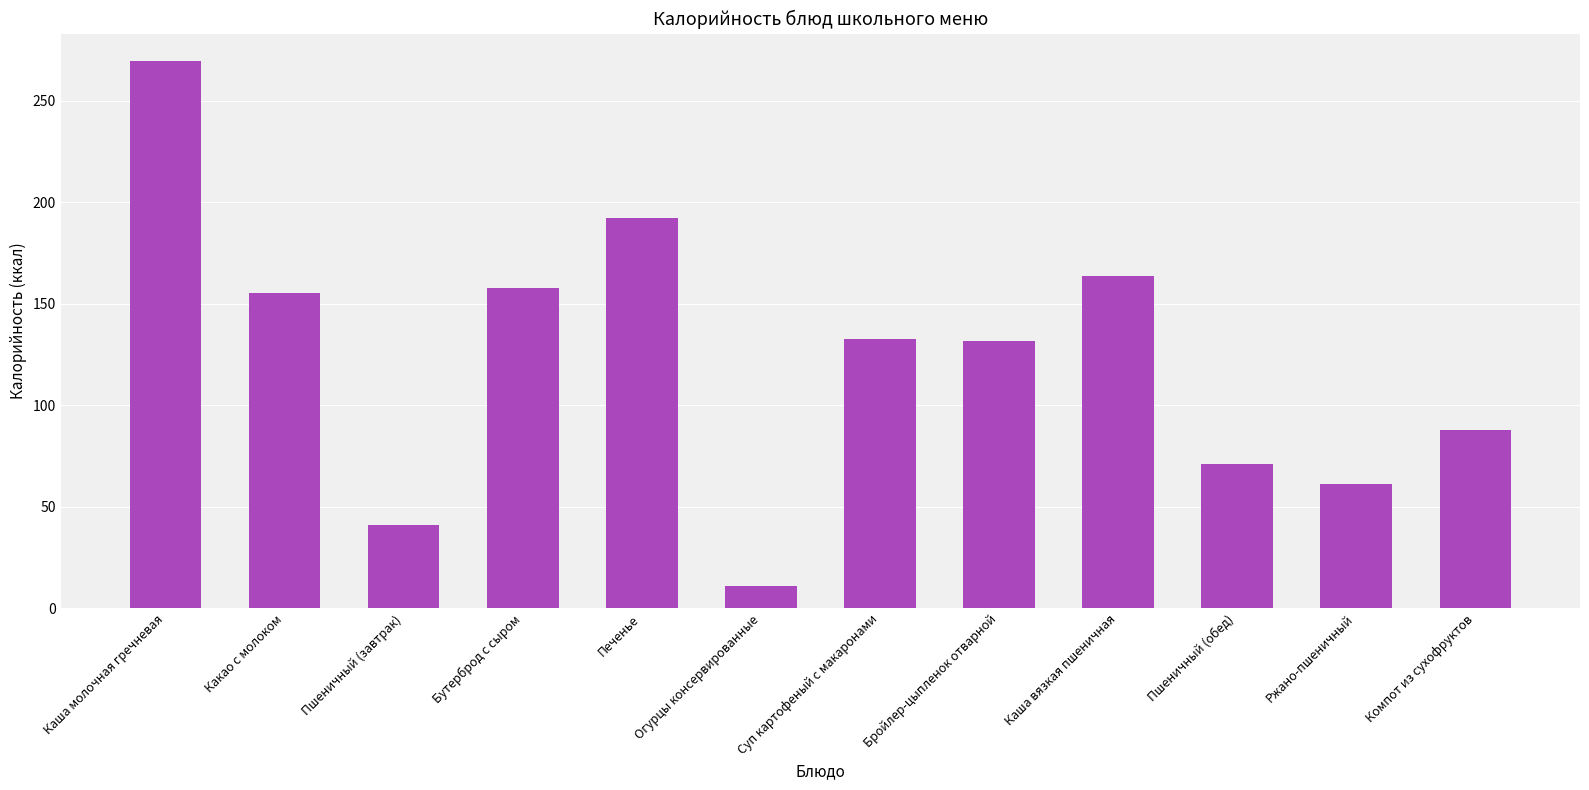

What is the smallest value displayed?

10.8